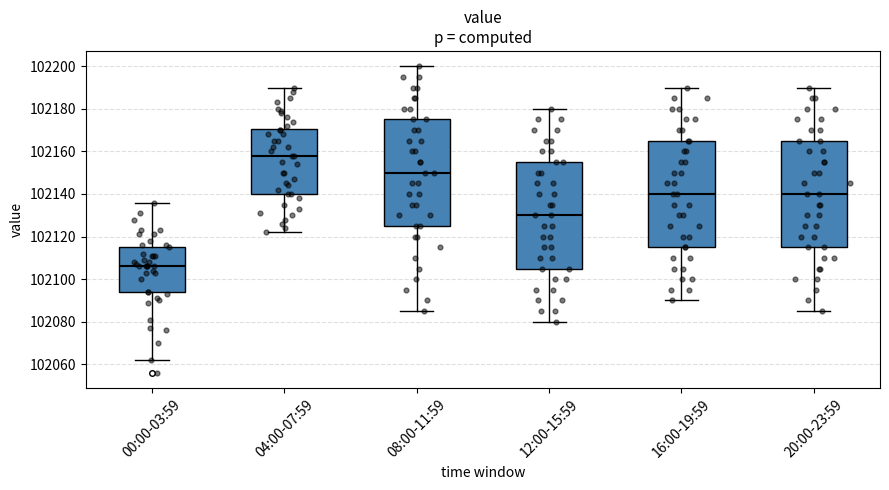

Reading left to right, transcribe this box plot: for each box, give where its median line is, the range the box spans, and where its two whiskers end, as read against the y-axis. The values are not printed on the chart, so give them approximately, as read against the axis.

00:00-03:59: median 102106, box 102094 to 102116, whiskers 102062 to 102136
04:00-07:59: median 102158, box 102140 to 102170, whiskers 102122 to 102190
08:00-11:59: median 102150, box 102126 to 102176, whiskers 102086 to 102200
12:00-15:59: median 102130, box 102106 to 102156, whiskers 102080 to 102180
16:00-19:59: median 102140, box 102116 to 102166, whiskers 102090 to 102190
20:00-23:59: median 102140, box 102116 to 102166, whiskers 102086 to 102190